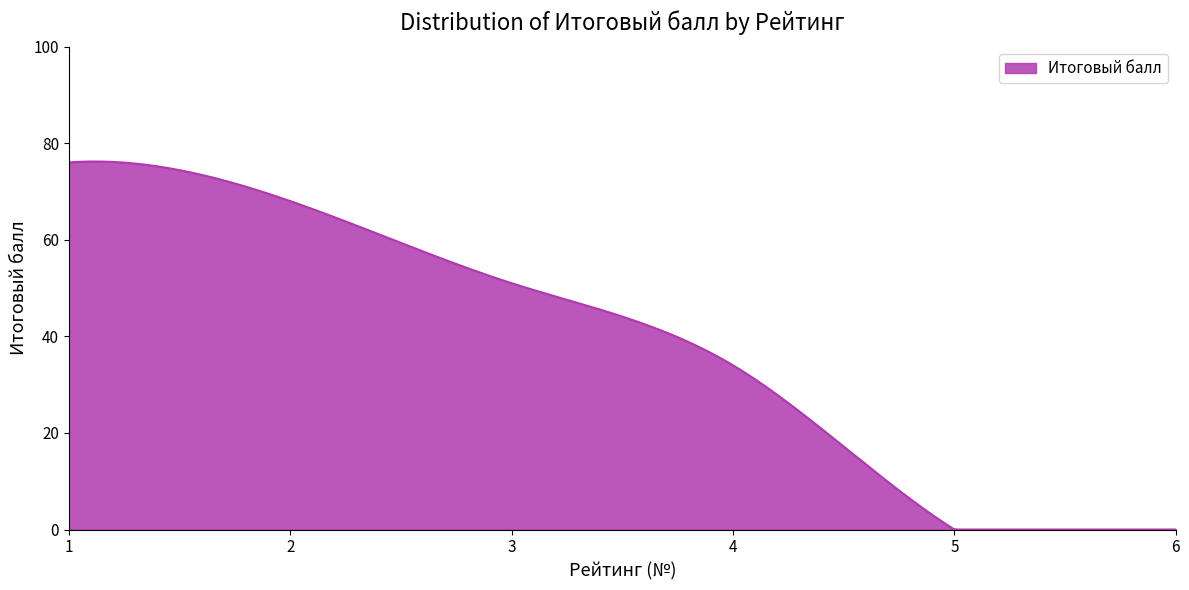

How many lines are shown in the chart?

1